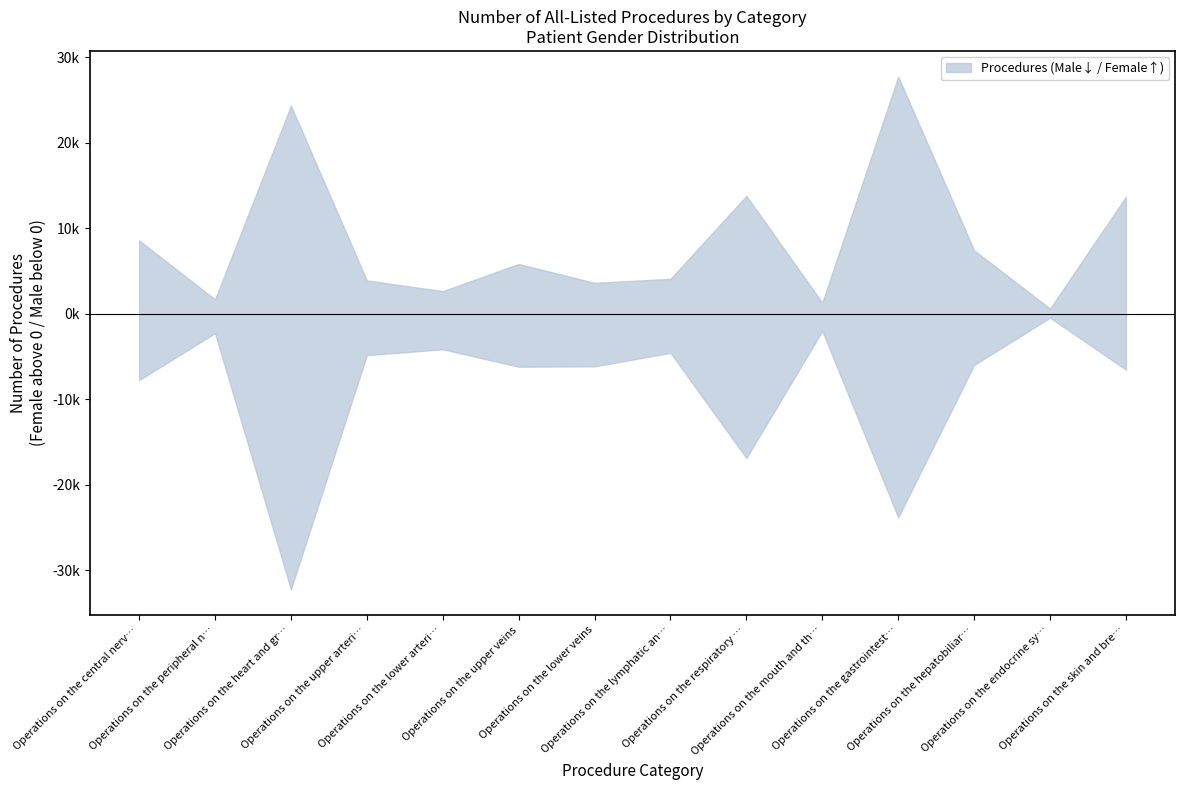

What is the approximate value of Male at Operations on the skin and breast?

6540